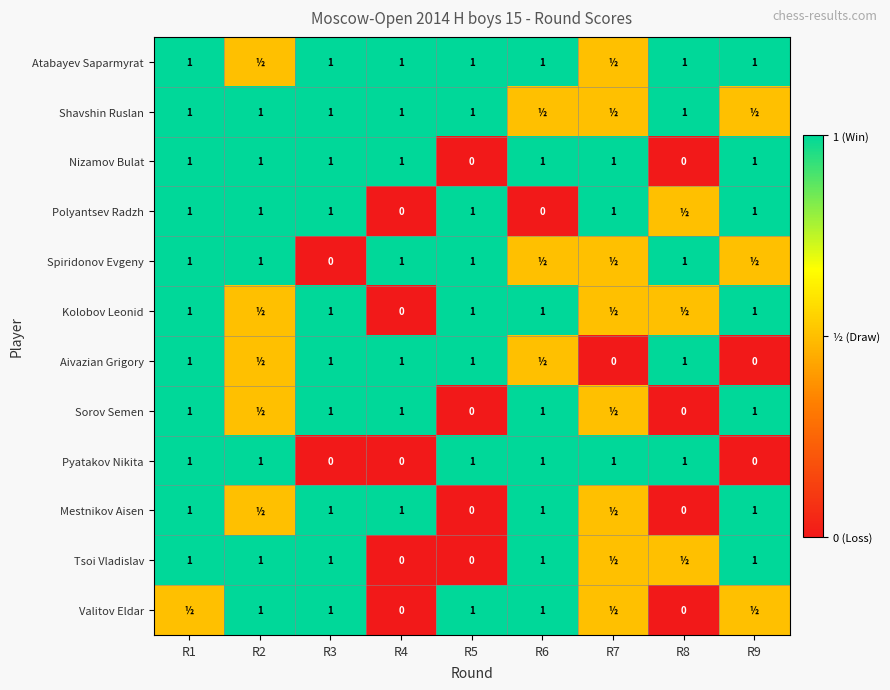

Is it true that Spiridonov Evgeny equals 0.2 at R5?

False